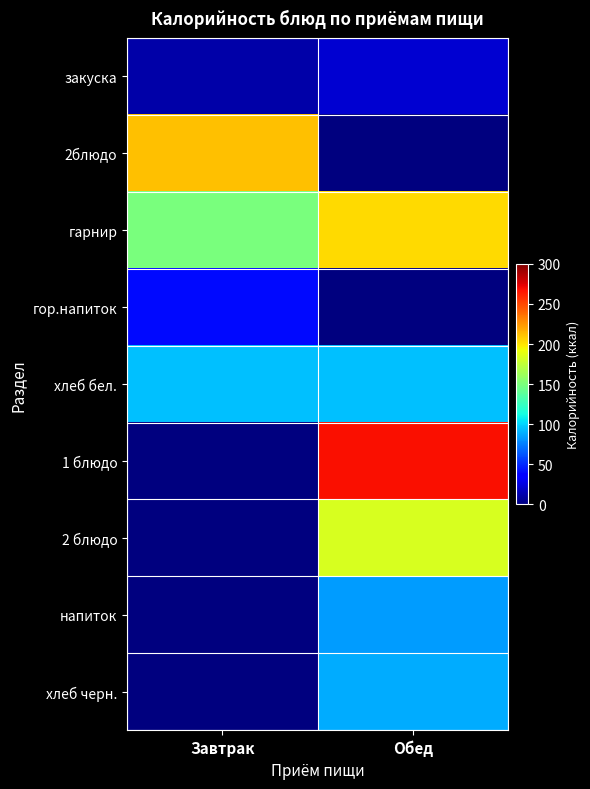

Between Обед and Завтрак, which is larger?

Обед